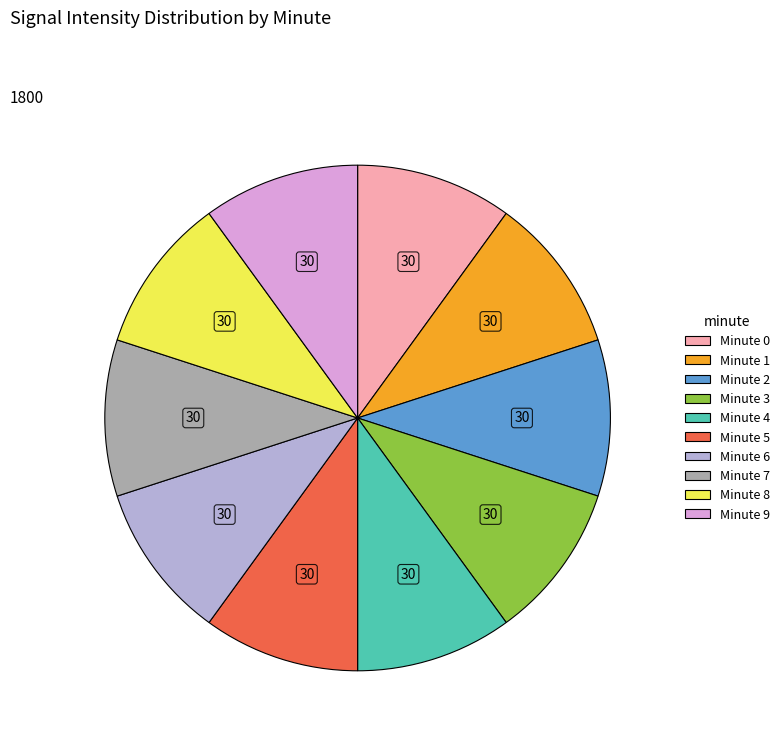

Is there a majority slice in this chart?

No